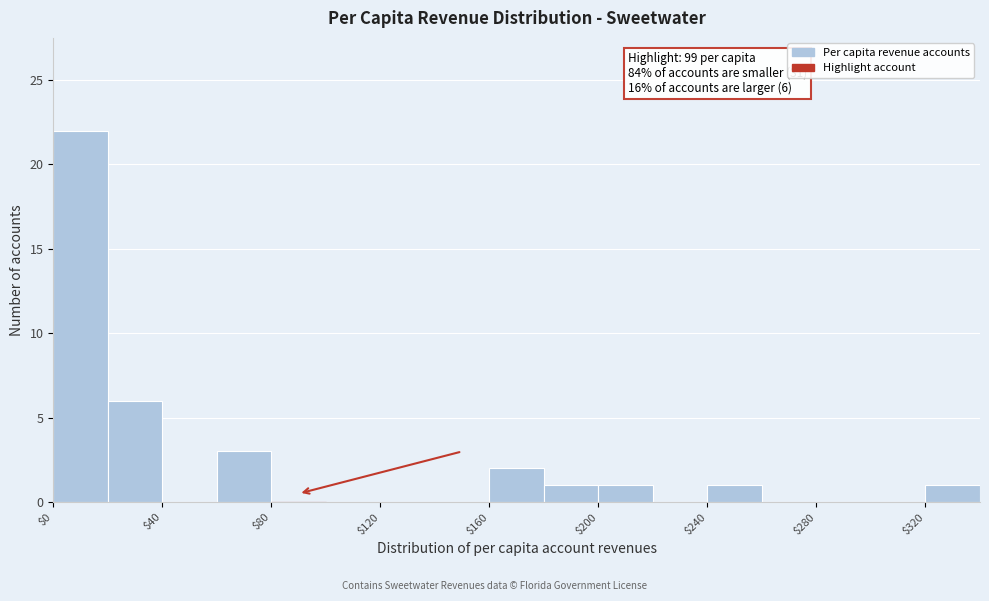

Over which range of the x-axis is the bar tallest?

0 to 20